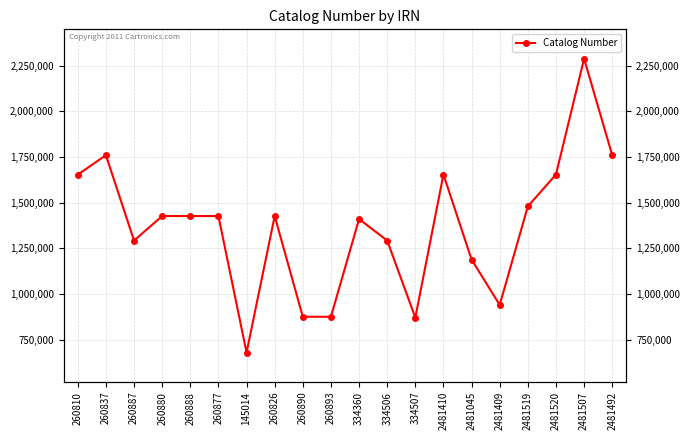

The chart shows a value of 1292648 at 260887. True or false?

True